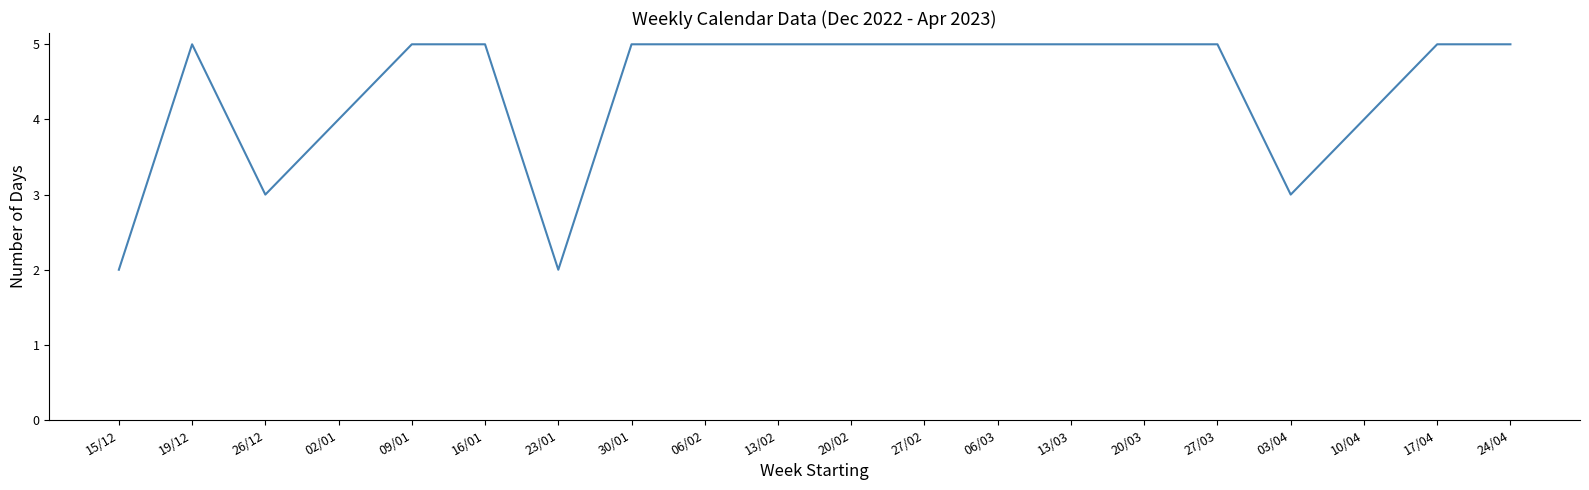

What is the sum of all values?

88